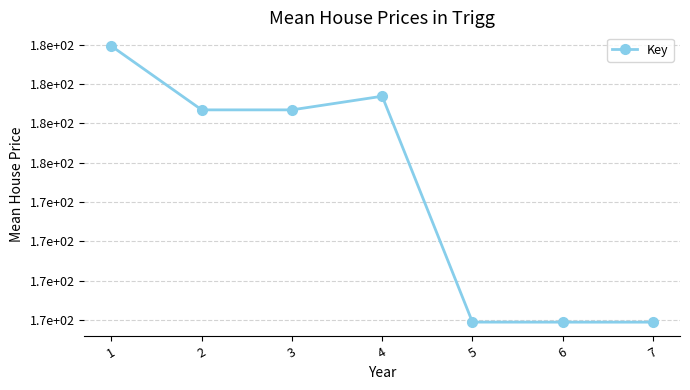

Is this an area chart (filled region under the line)?

No